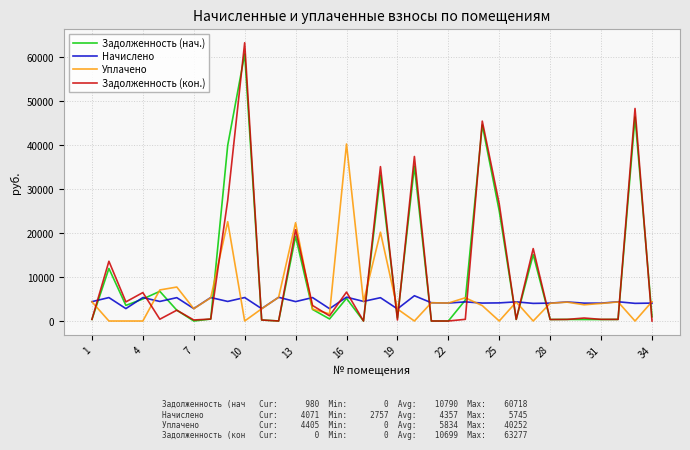

Which series has the largest range (max minus min)?

Задолженность (кон.)